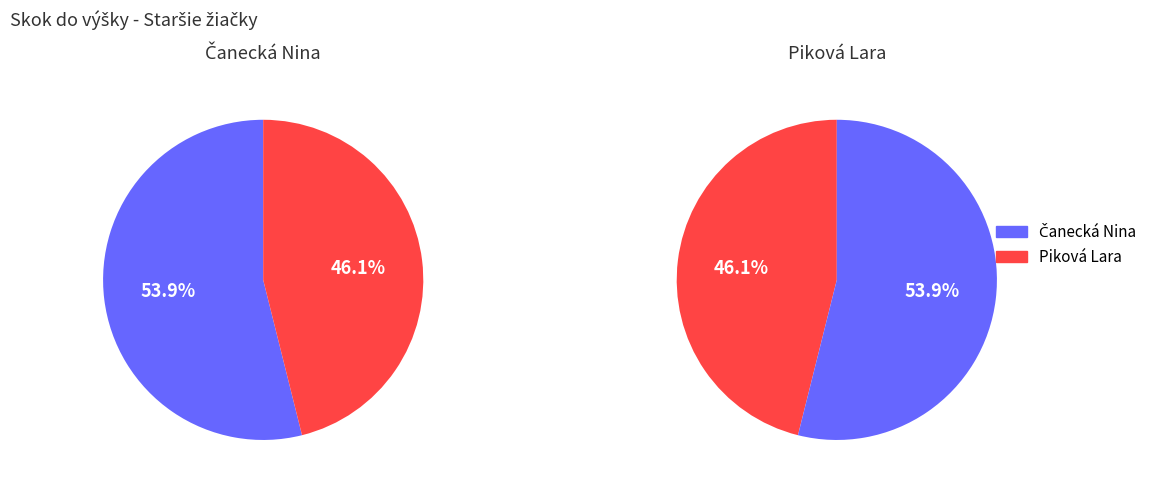

Combined, do Čanecká Nina and Piková Lara account for over 50%?

Yes